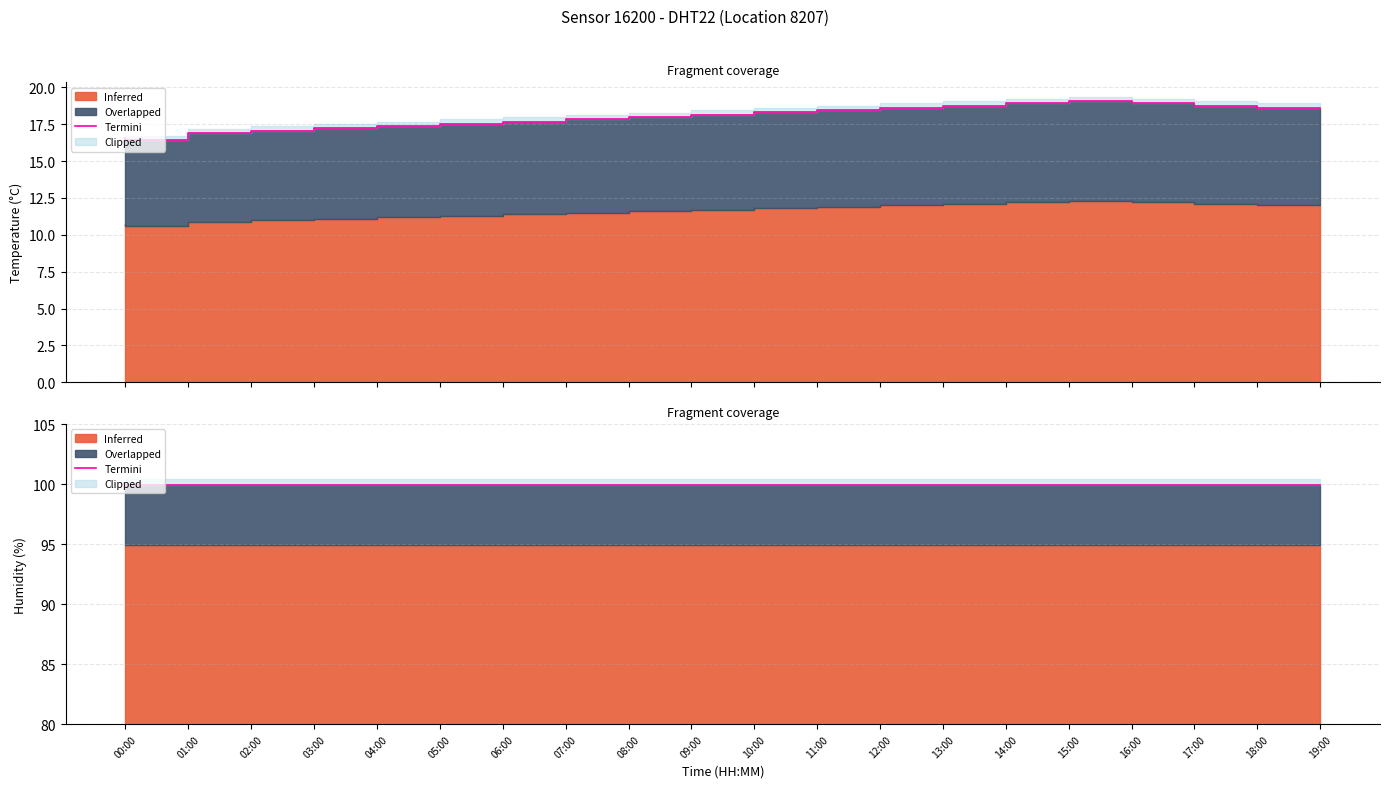

Where is termini_hum nearest to the value 99?

00:00